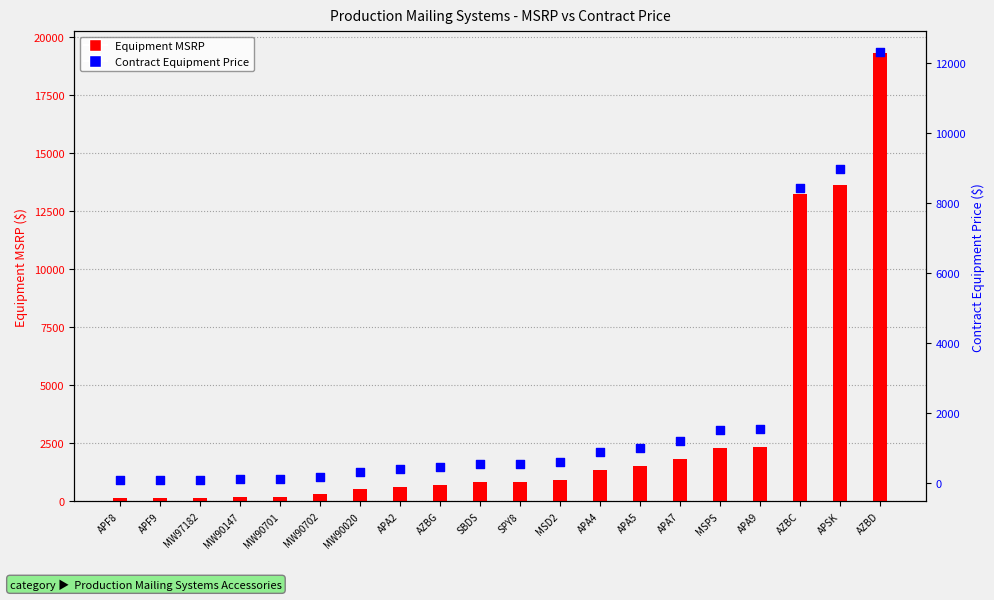

Which series contains the highest Y value?

Equipment MSRP